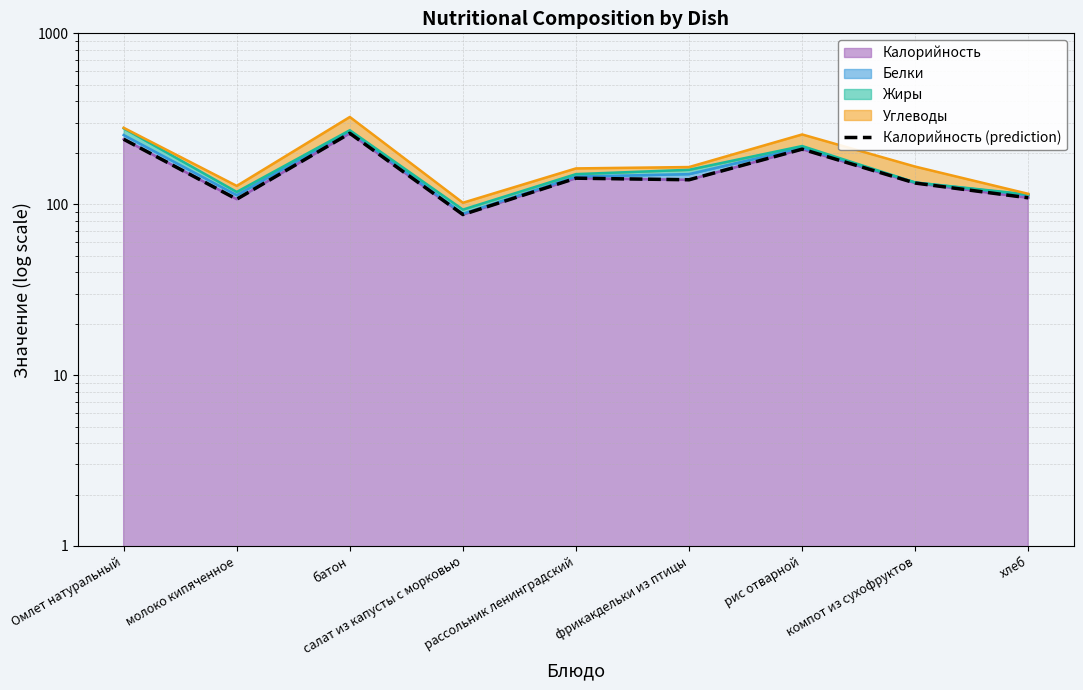

How many interior local peaks (higher than both neighbors) does the data have?

3